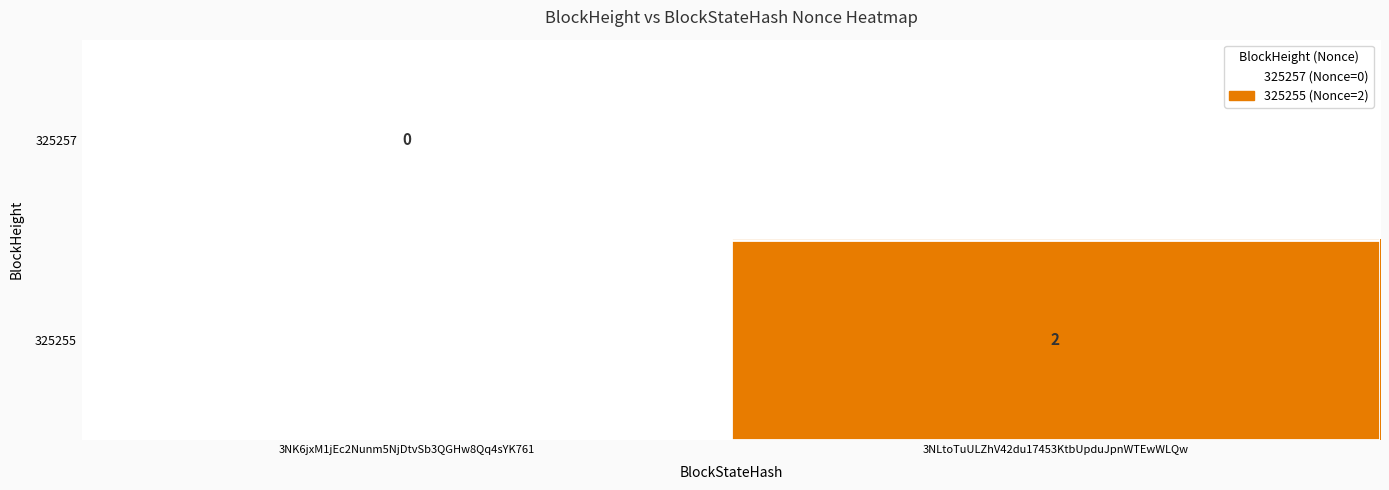

Which label corresponds to the smallest value in the chart?

3NK6jxM1jEc2Nunm5NjDtvSb3QGHw8Qq4sYK761